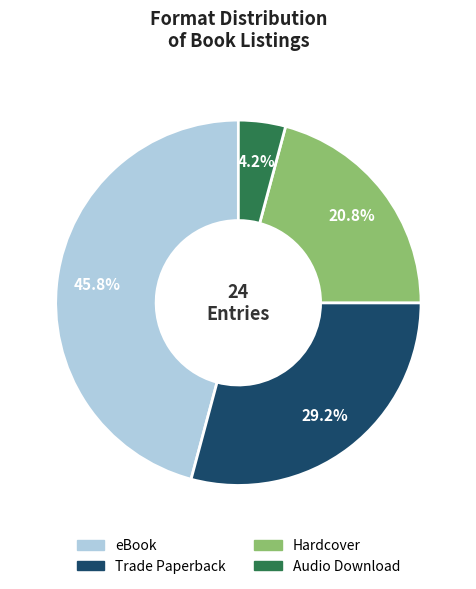

Is it true that eBook is 32% of the pie?

False